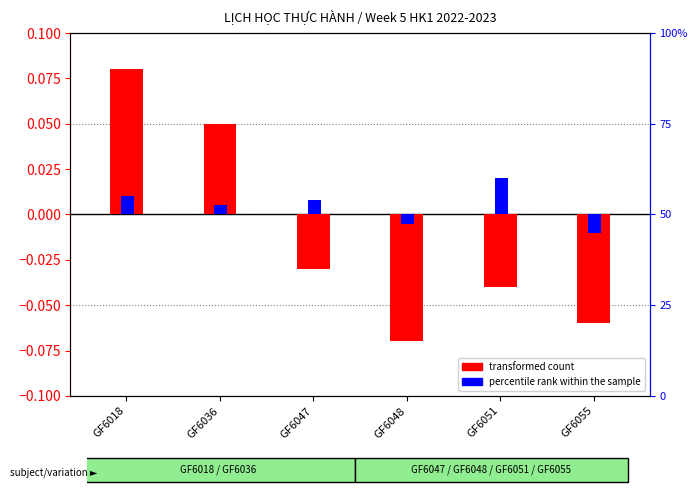

What are all the series names shown in the legend?

transformed count, percentile rank within the sample